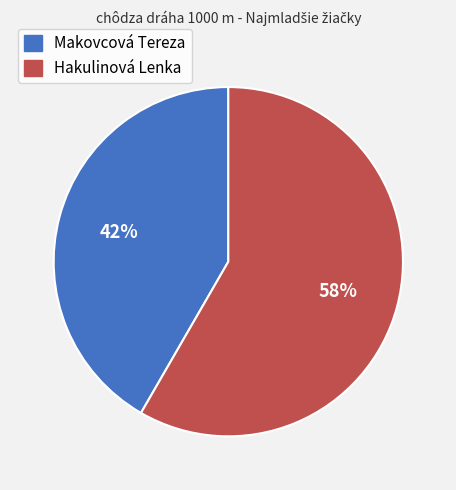

What is the majority slice?

Hakulinová Lenka